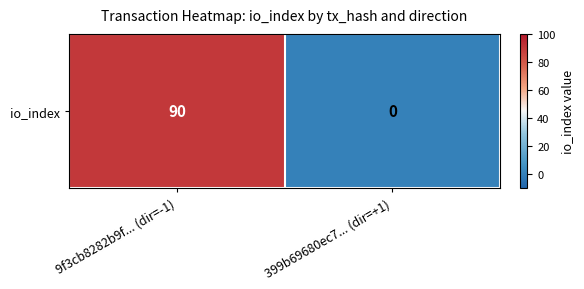

Reading left to right, extract all data points from this chart.

90	0